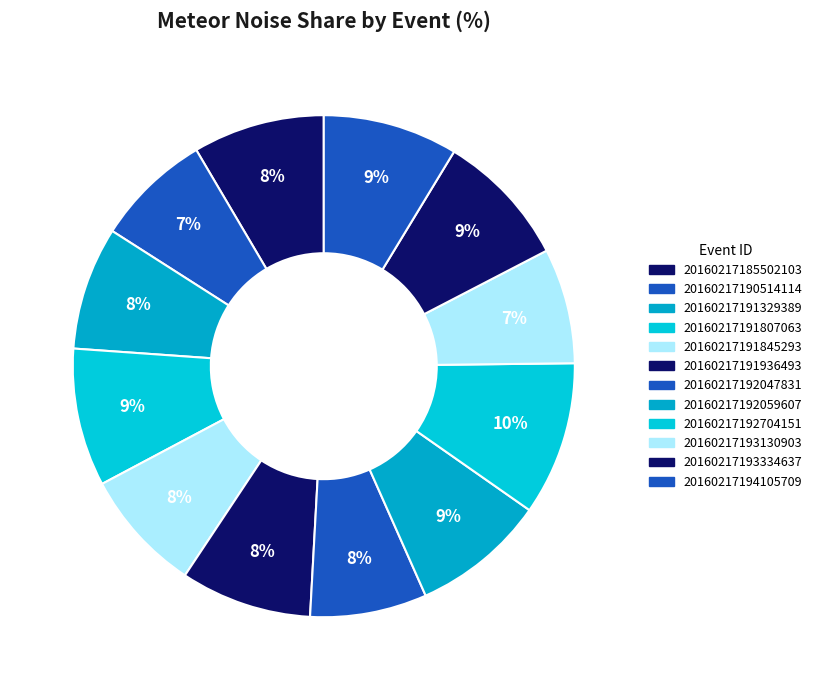

True or false: 20160217185502103 accounts for 8% of the total.

True